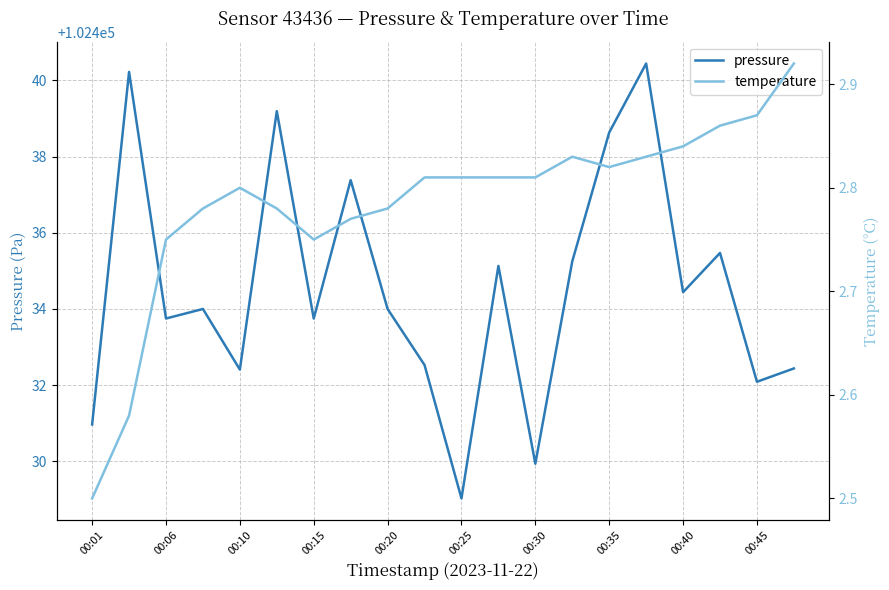

True or false: pressure and temperature intersect in this chart.

False